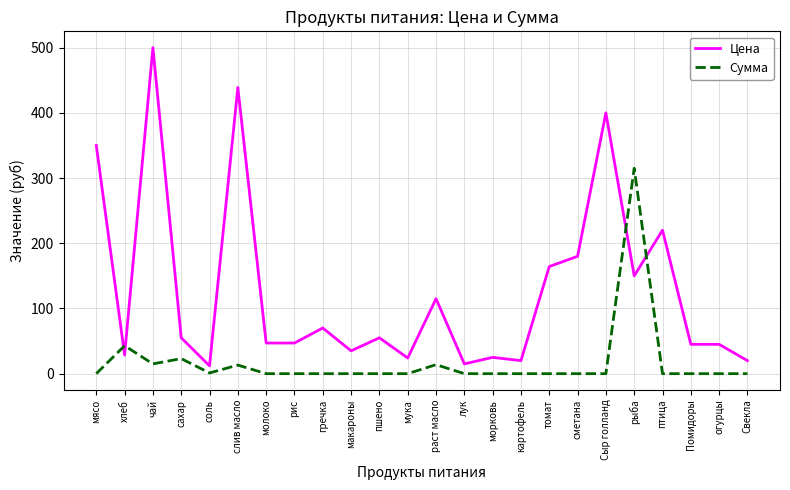

At соль, list the series in order from smallest to largest.

Сумма, Цена